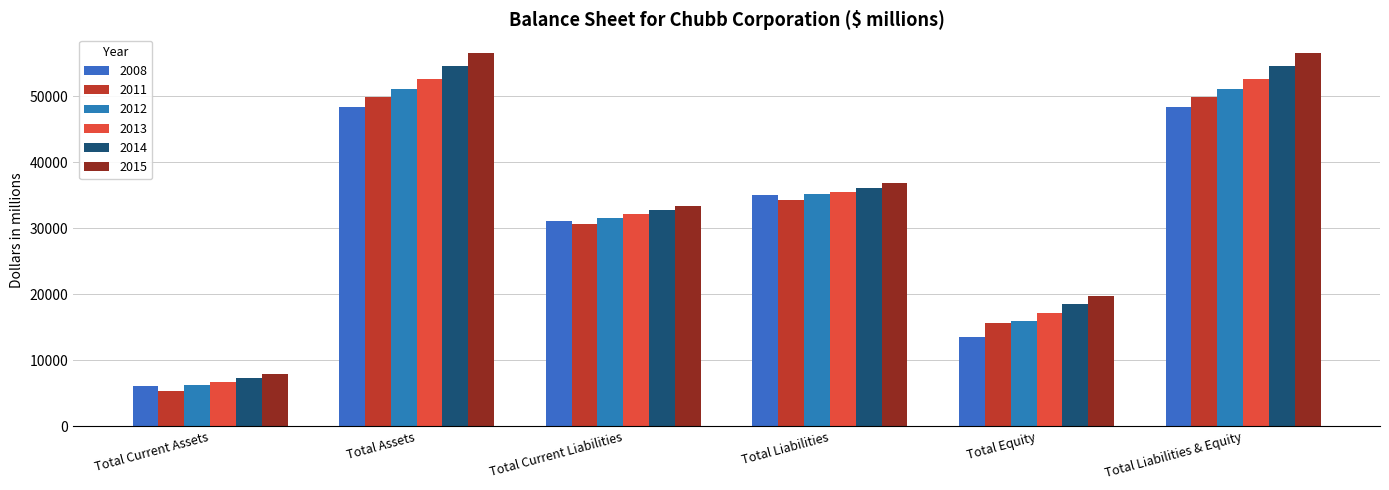

The value of 2015 at Total Liabilities is 51635.0. True or false?

False